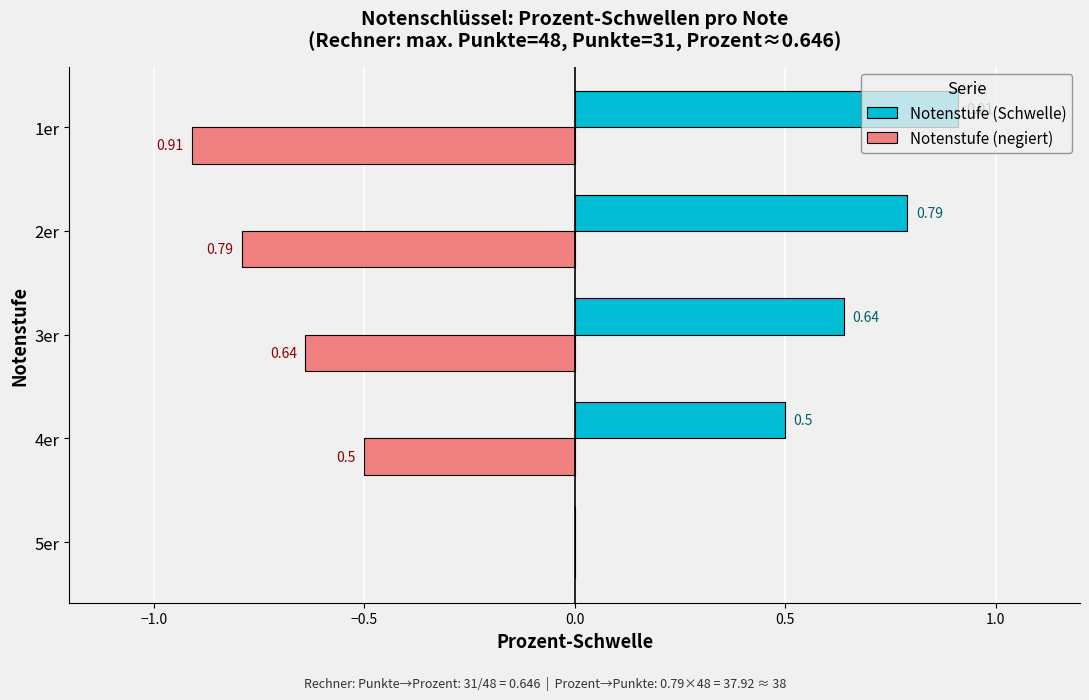

What is the sum of all Notenstufe (negiert) values?

-2.8